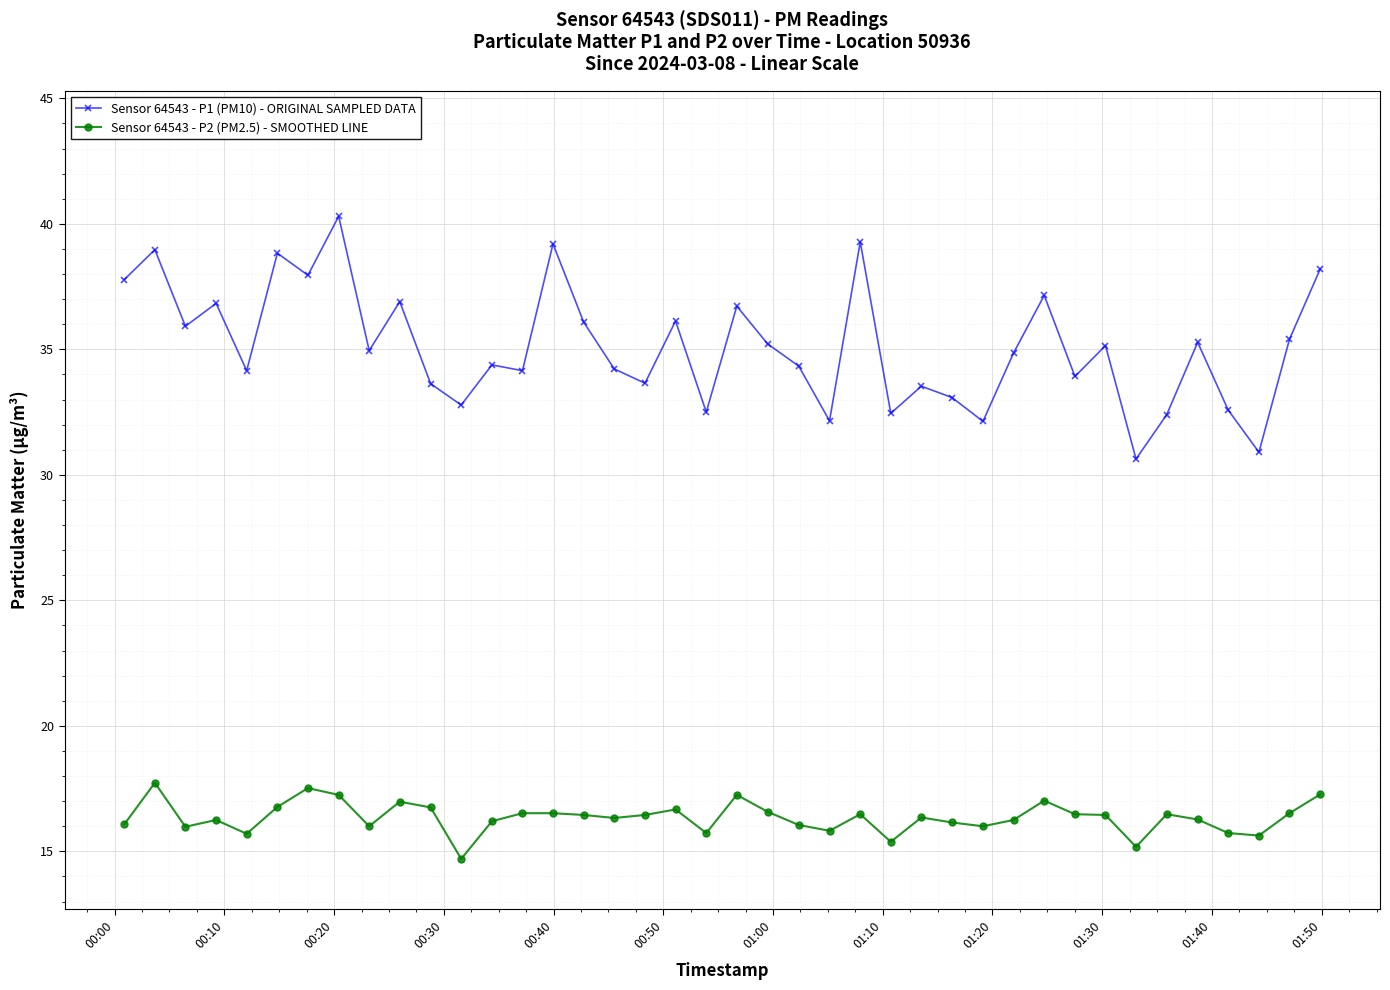

True or false: Sensor 64543 - P2 (PM2.5) - SMOOTHED LINE and Sensor 64543 - P1 (PM10) - ORIGINAL SAMPLED DATA cross at least once.

False